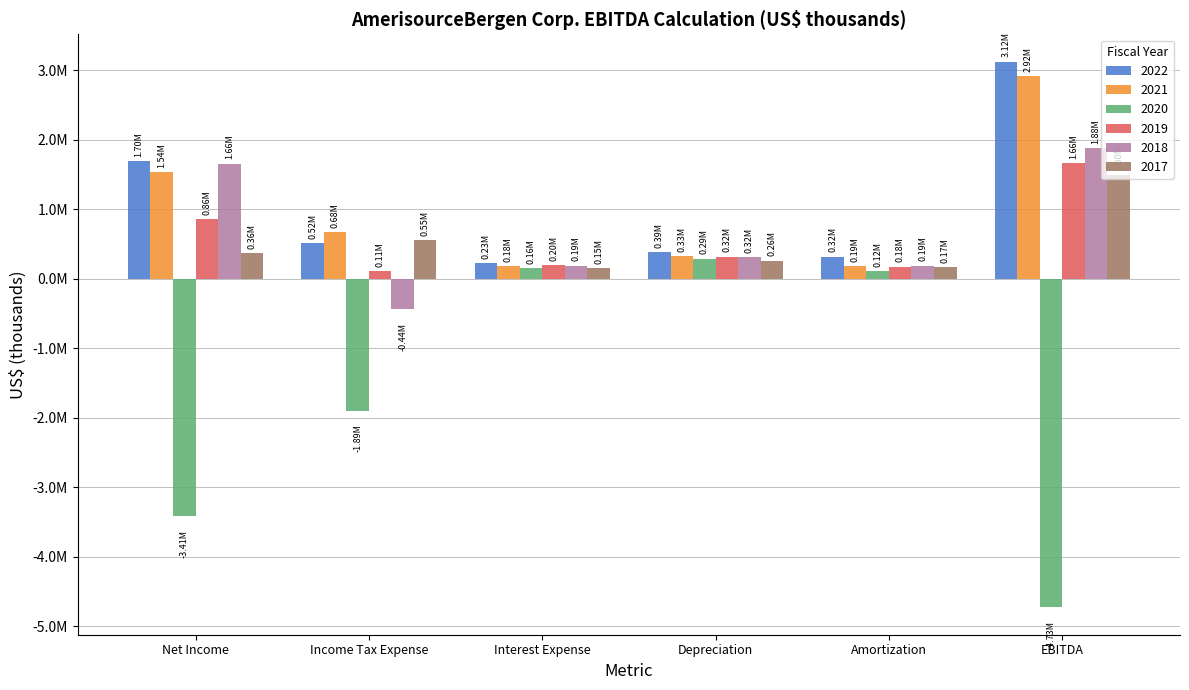

Does the chart contain any negative values?

Yes